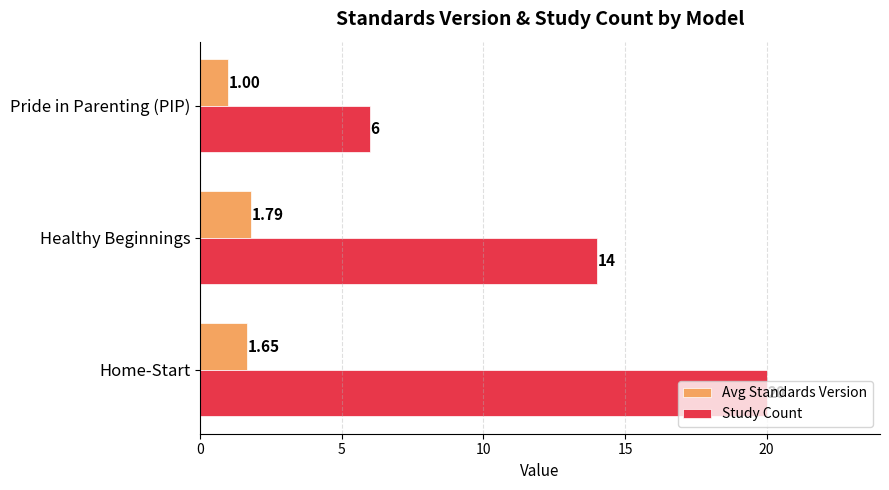

Which series has the widest spread of values?

Study Count